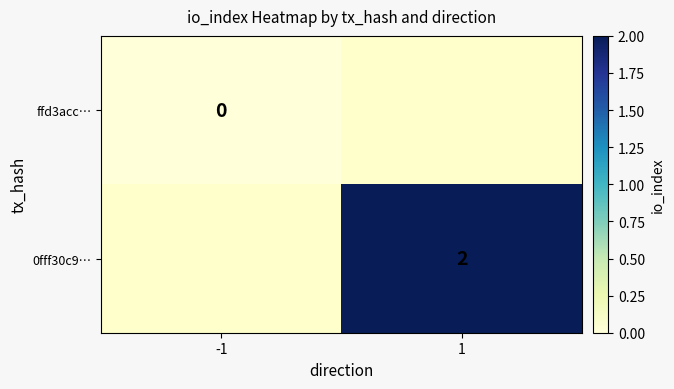

Is it true that 0fff30c9… equals 0.8 at 1?

False